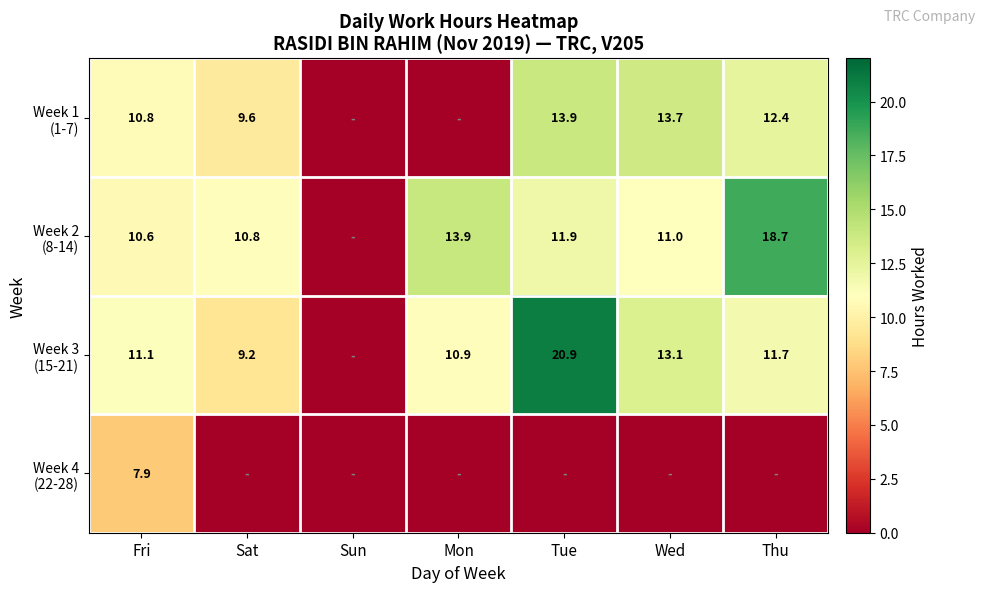

What is the sum of the Week 3 (15-21) values at Fri and Sat?

20.3